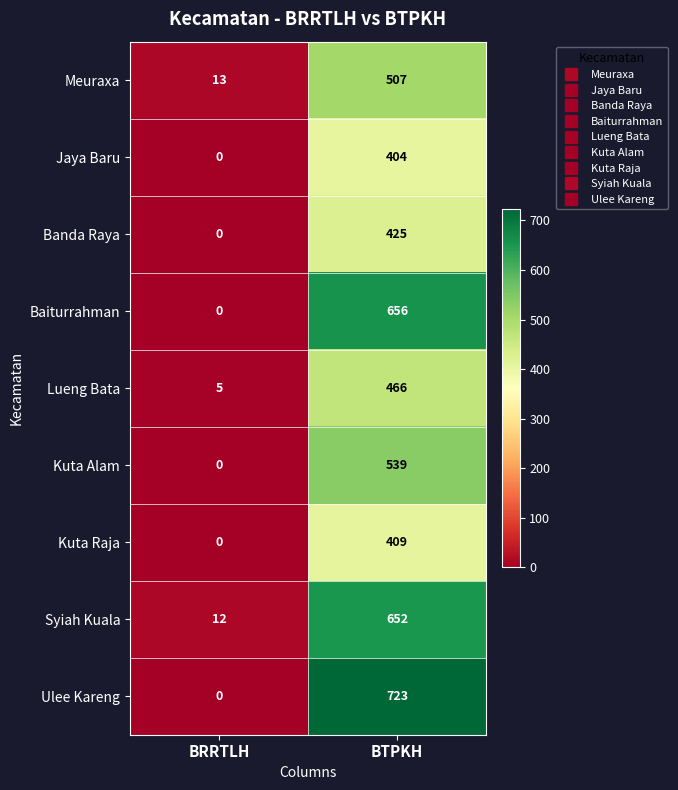

What is the maximum value for Kuta Alam?

539